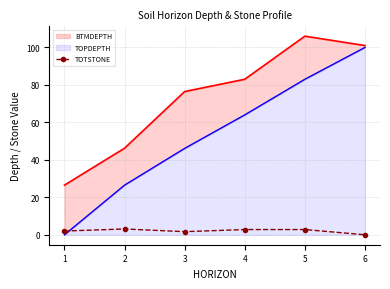

True or false: TOTSTONE has more than 2 points higher than both neighbors.

False